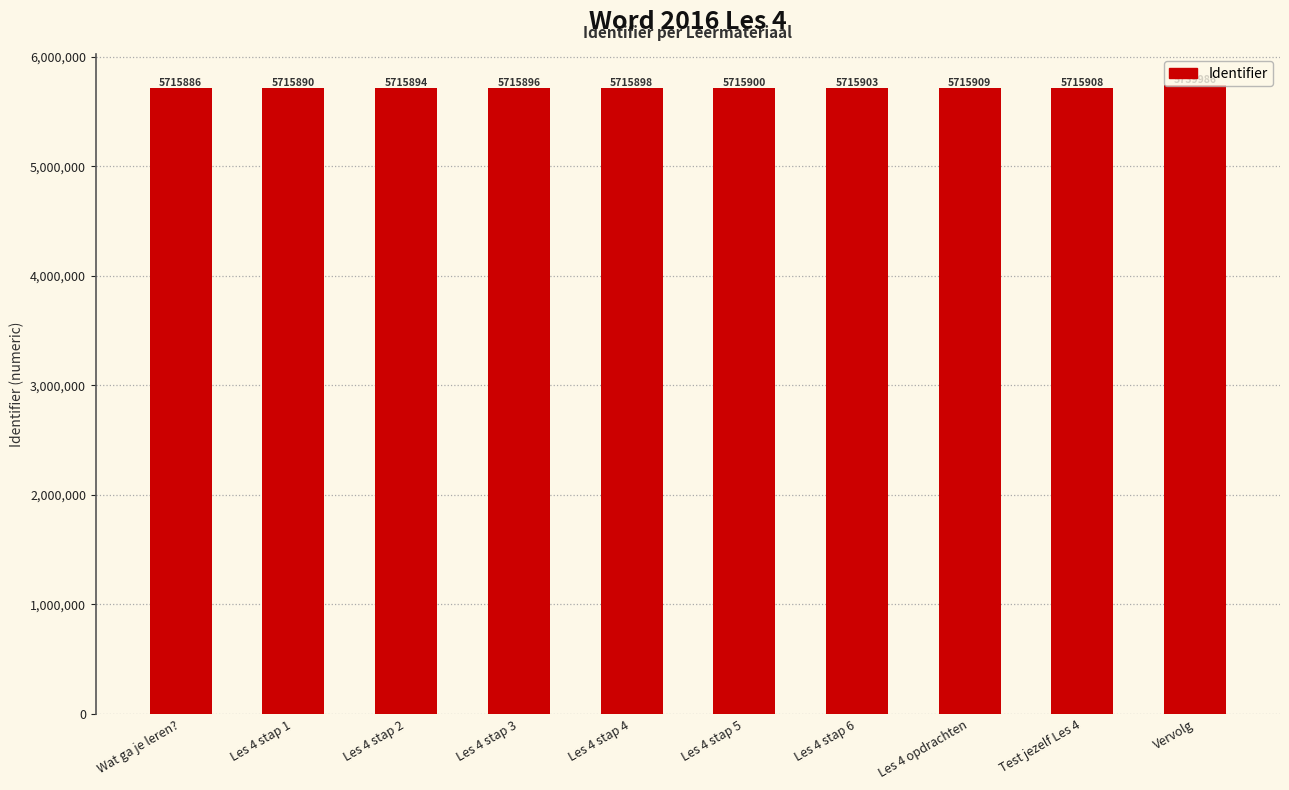

What is the change in value from Les 4 stap 1 to Les 4 stap 3?

+6